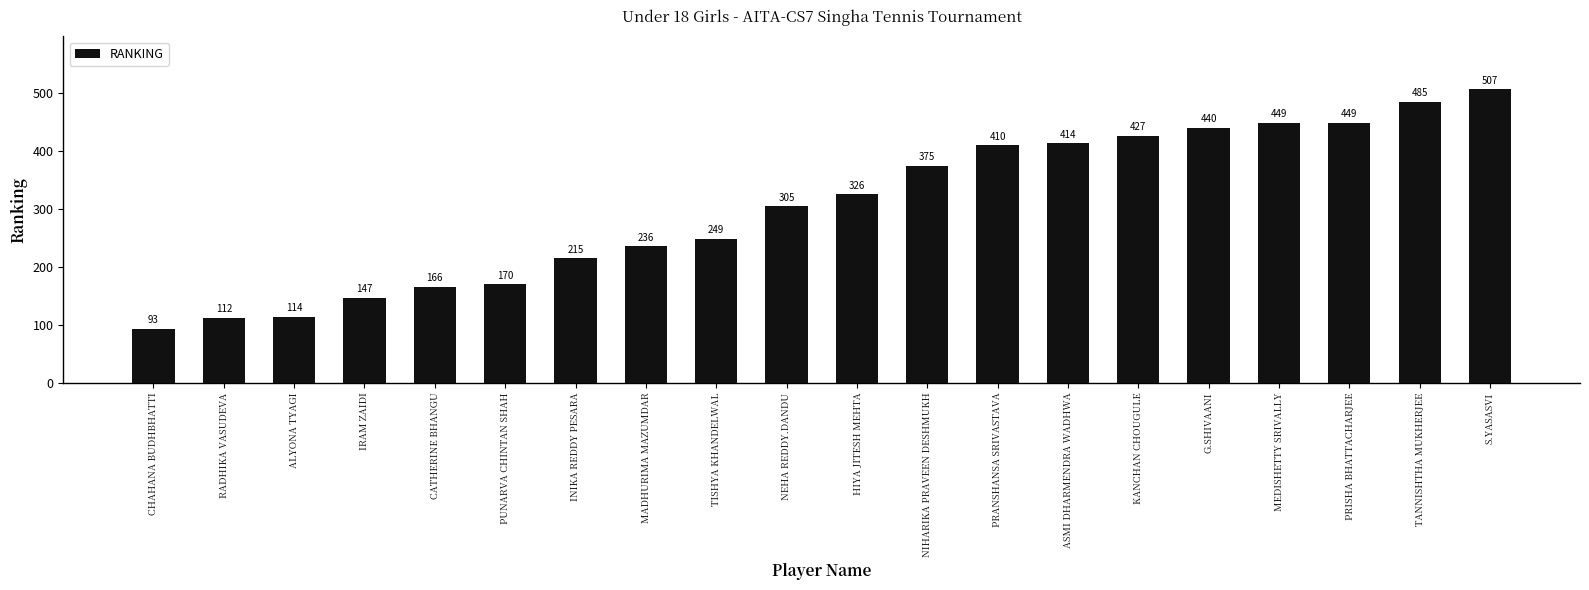

Which category has the lowest value across all series?

CHAHANA BUDHBHATTI